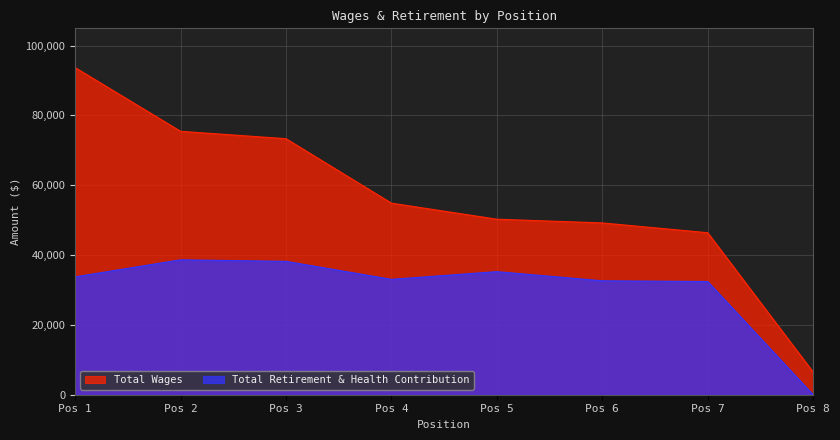

Reading right to left, transcribe all the data shown in this chart.

Total Wages: 6492	46412	49215	50278	54880	73348	75454	93710
Total Retirement & Health Contribution: 0	32425	32634	35258	33051	38205	38645	33772